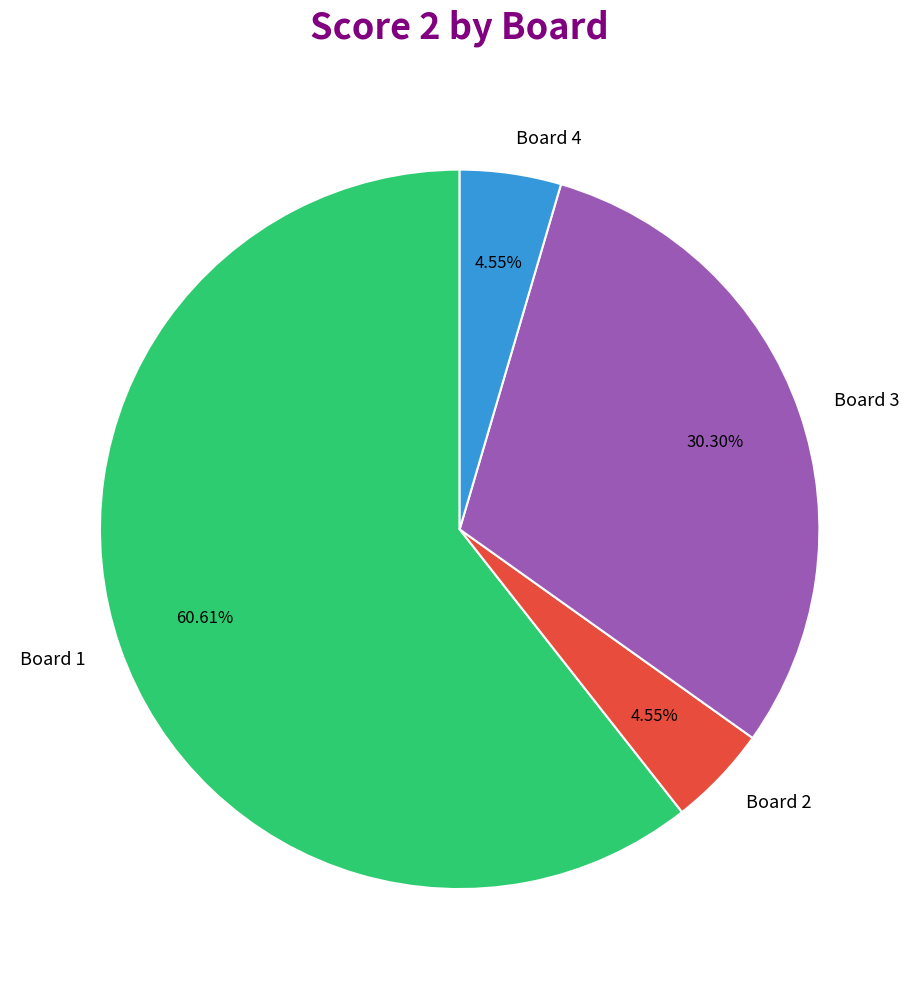

Which slice represents more than half of the pie?

Board 1